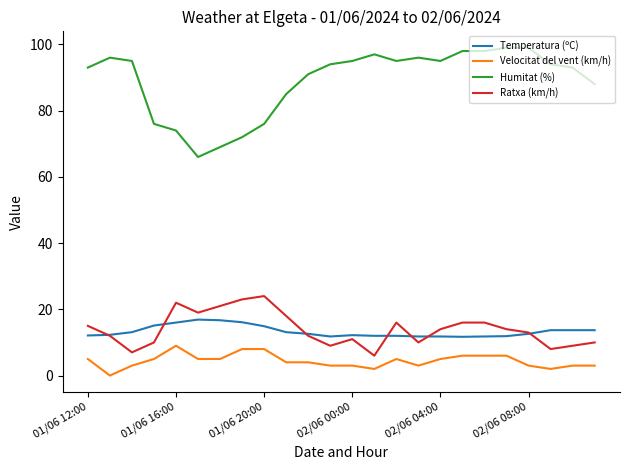

Does the chart have visible grid lines?

No